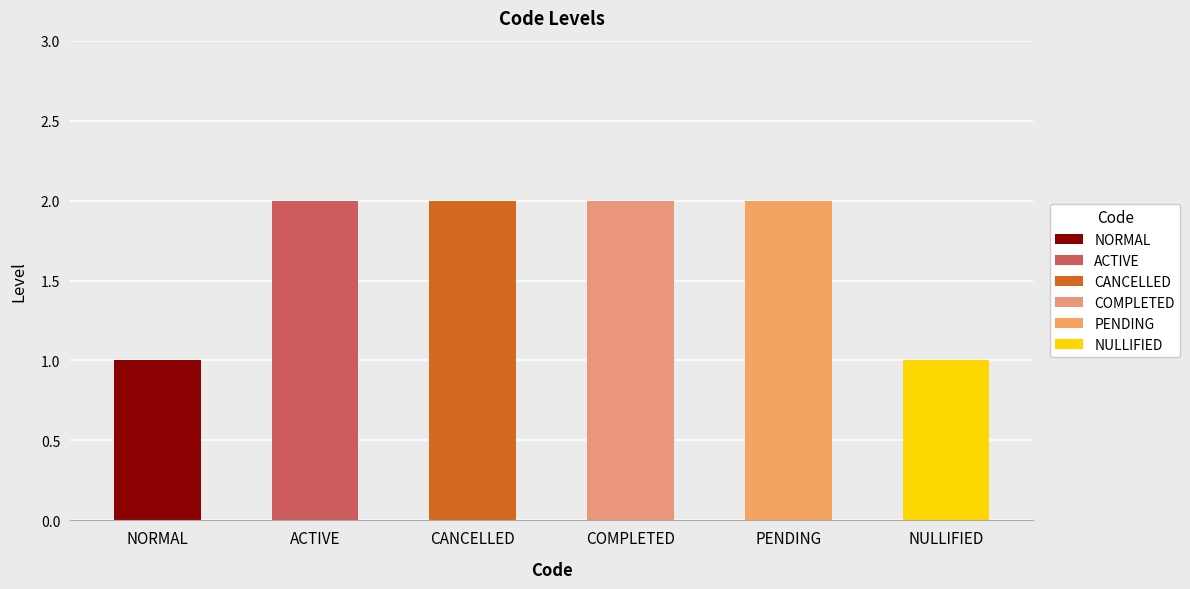

Does the chart contain any negative values?

No